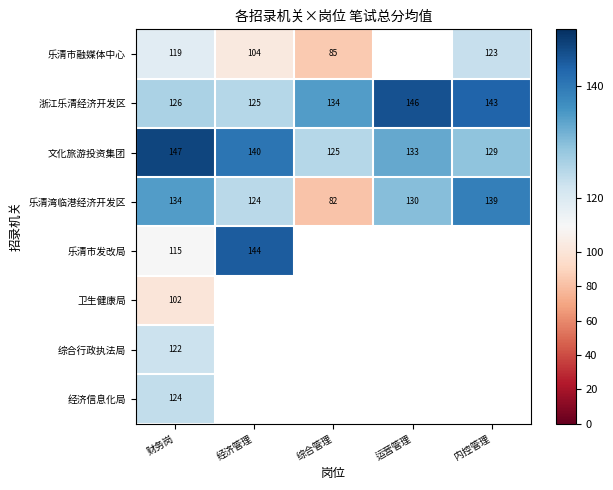

Between 财务岗 and 运营管理, which is larger?

运营管理